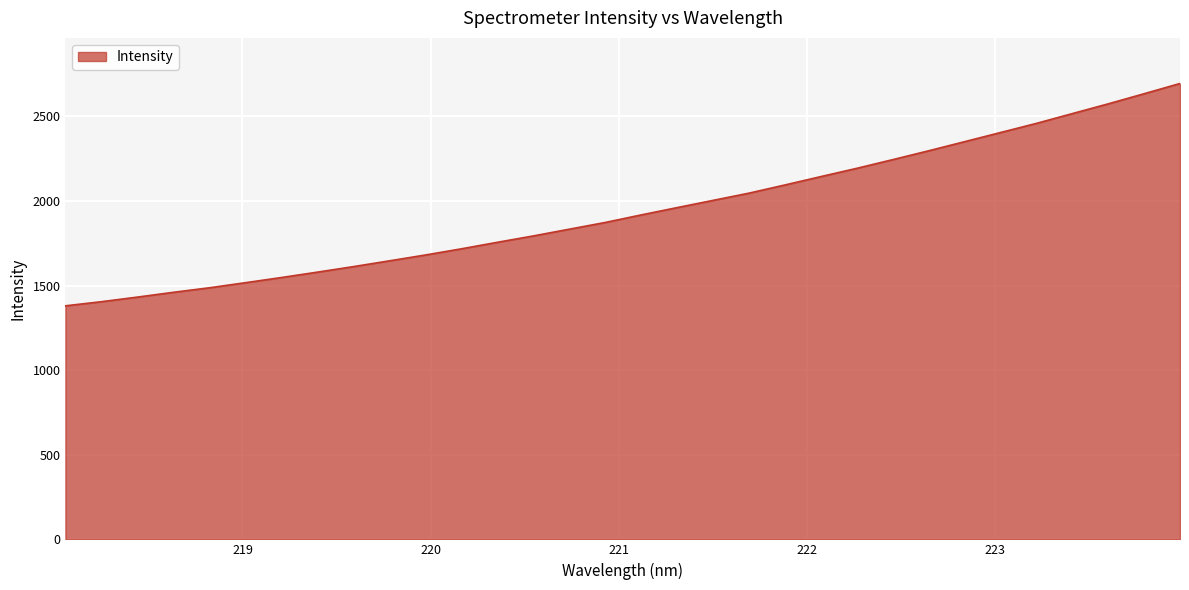

What is the difference between the maximum and minimum values?

1314.4